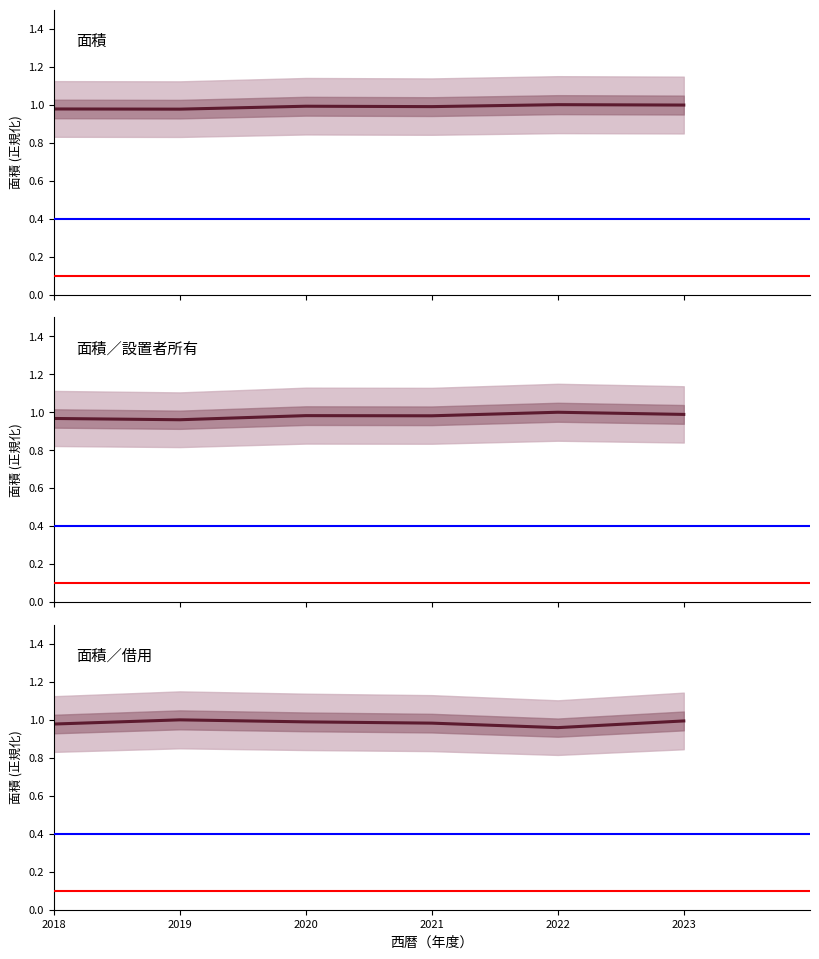

Does the chart have visible grid lines?

No